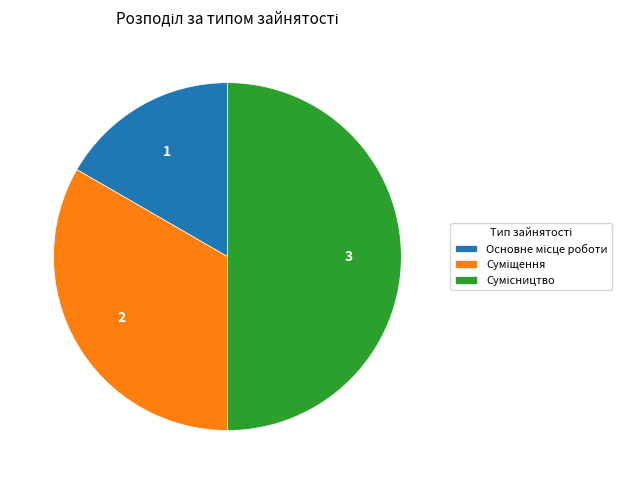

What percentage is the Основне місце роботи slice, to the nearest percent?

17%